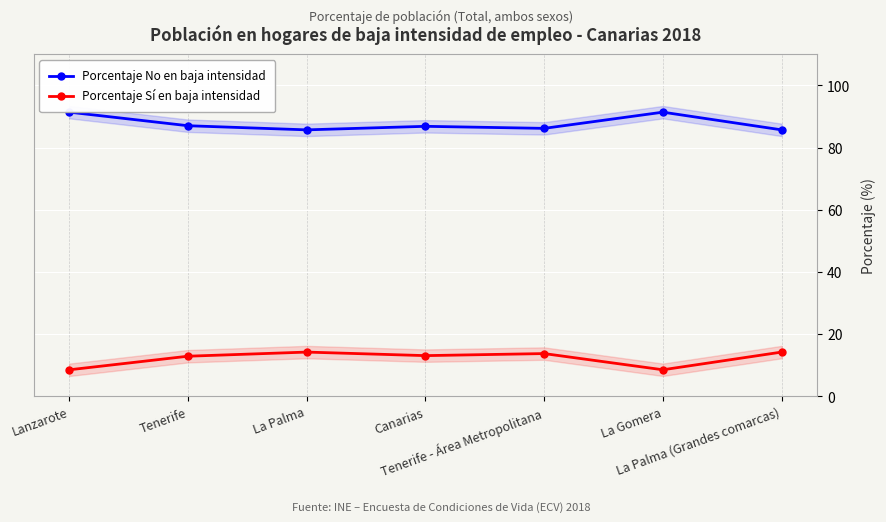

At how many categories does at least one series exceed 16?

7